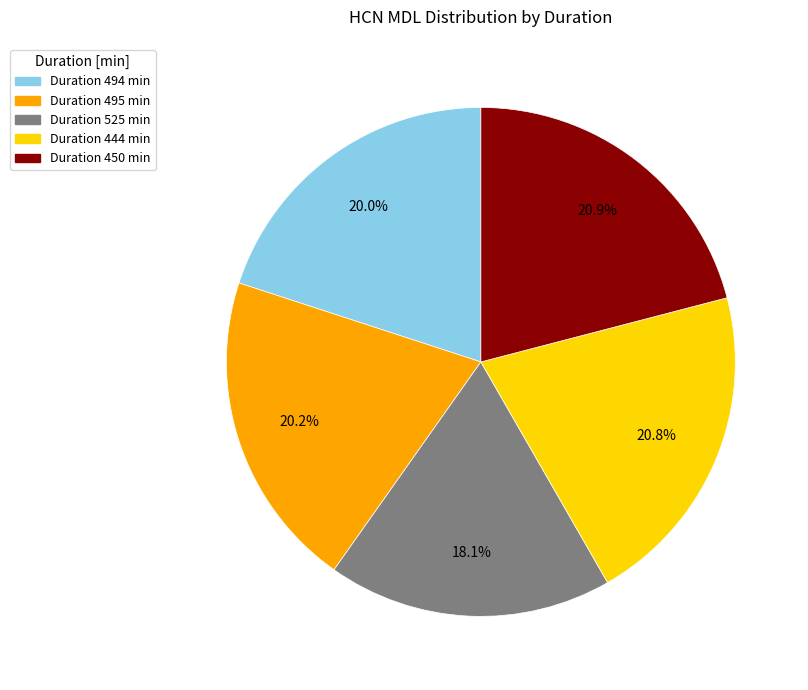

Is there any slice that represents more than half of the pie?

No